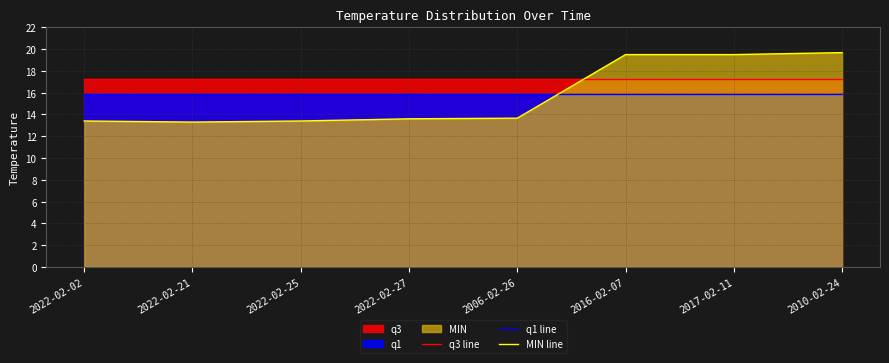

Which series has the largest total across all categories?

q3 line